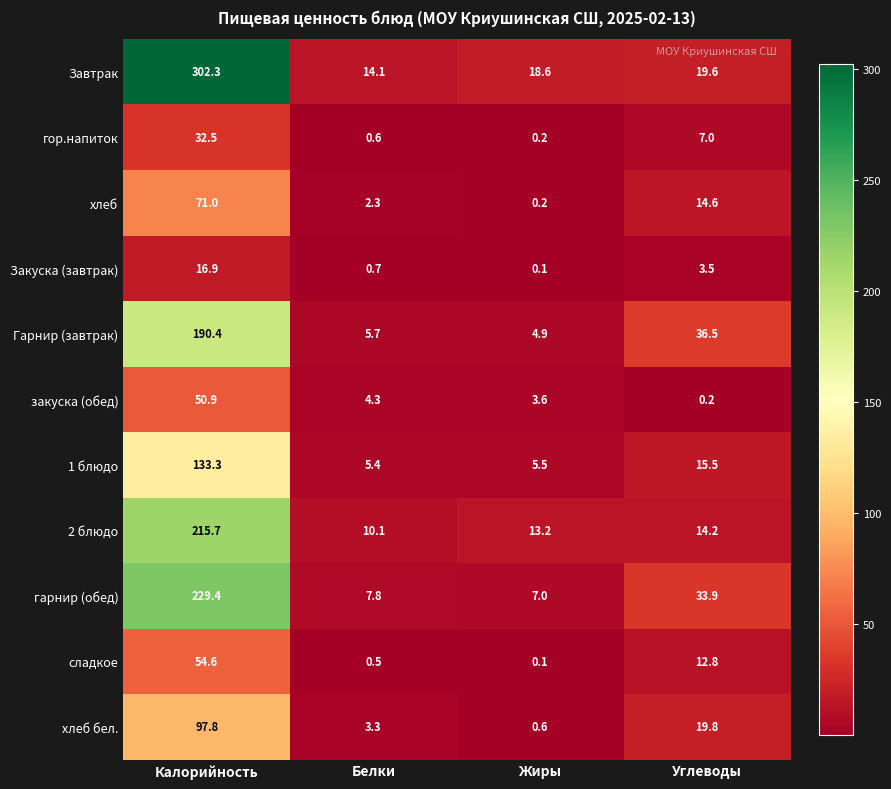

Which category has the lowest value across all series?

Жиры